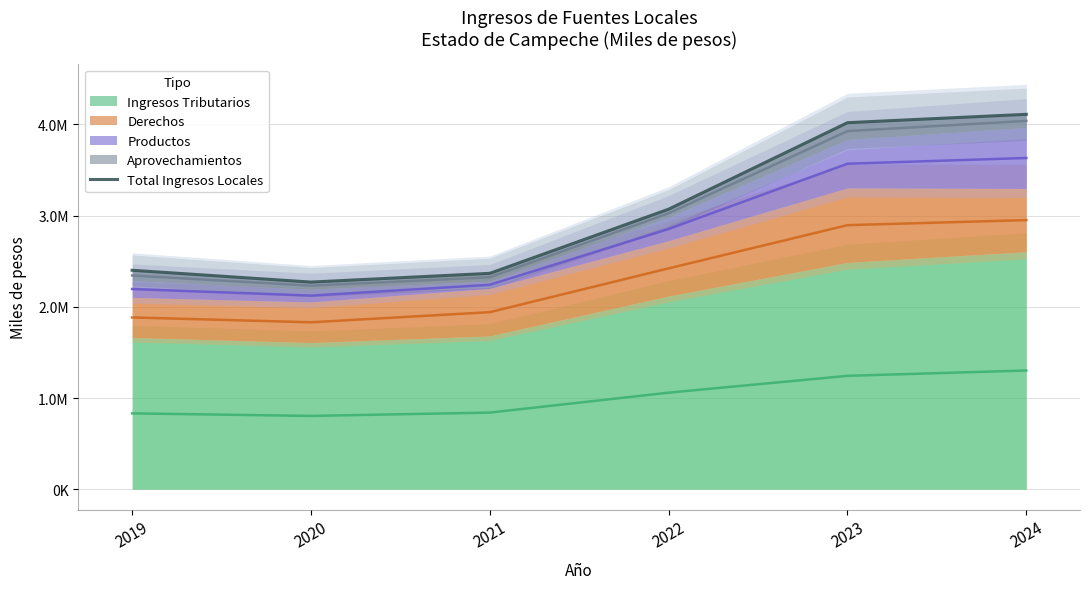

What value does the data have at 2022?

3070643.0